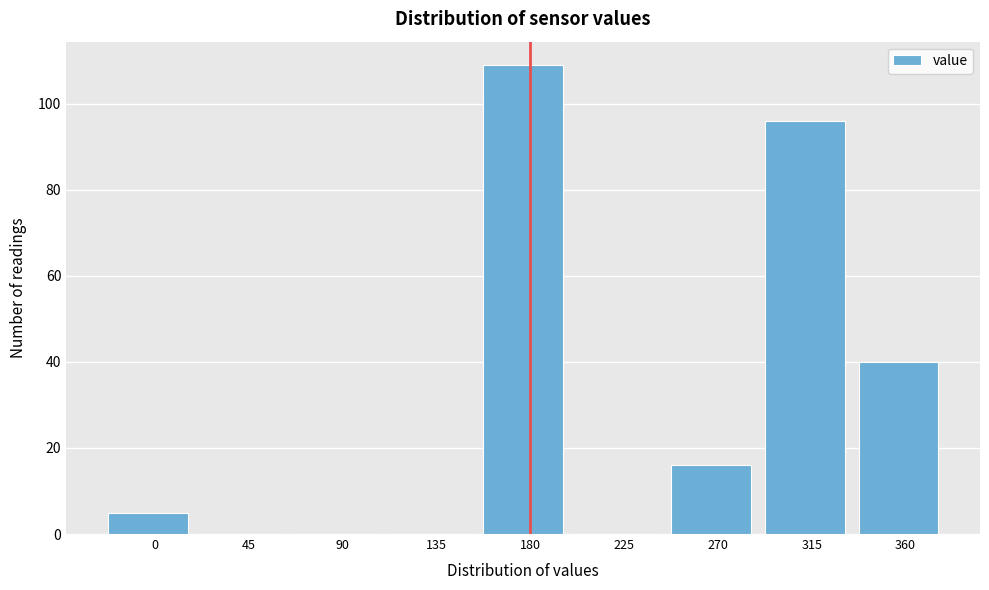

Reading left to right, list all the values displayed in this chart.

0=5	45=0	90=0	135=0	180=109	225=0	270=16	315=96	360=40